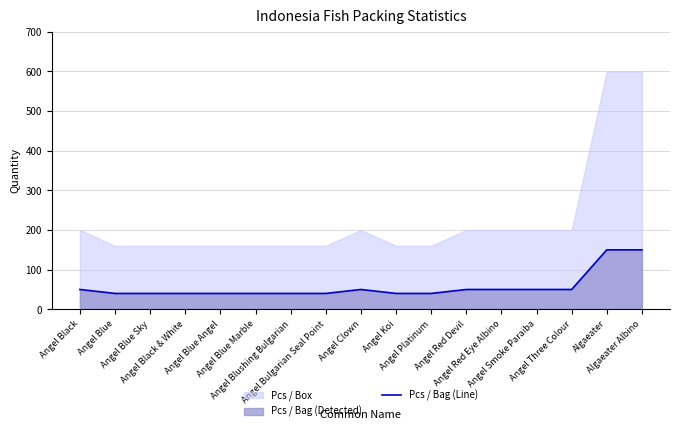

What is the label of the 4th point from the left?

Angel Black & White